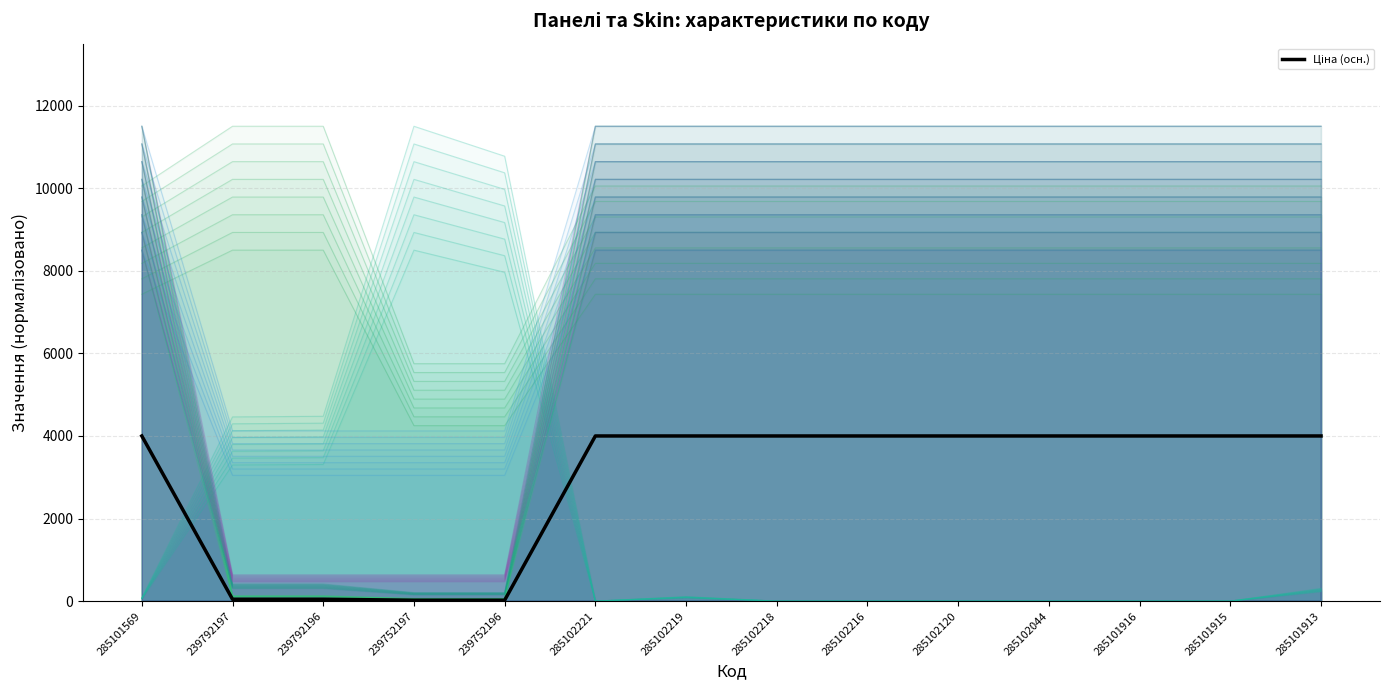

What value does the data have at 239792196?

45.8